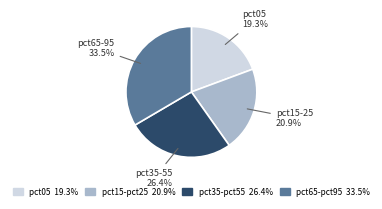

Does any single category account for the majority?

No